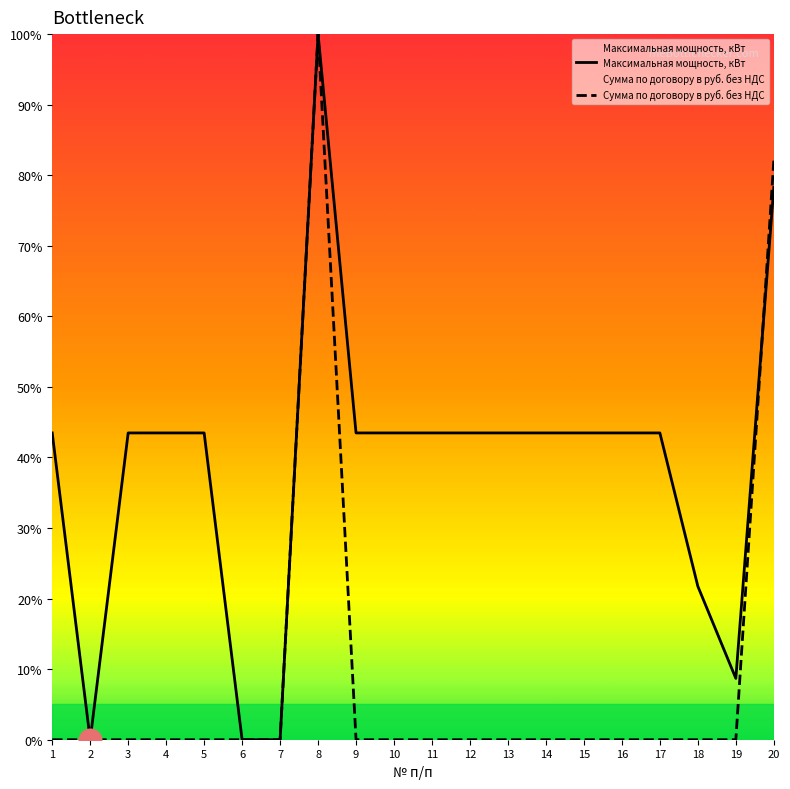

Which series has the widest spread of Y values?

Максимальная мощность, кВт